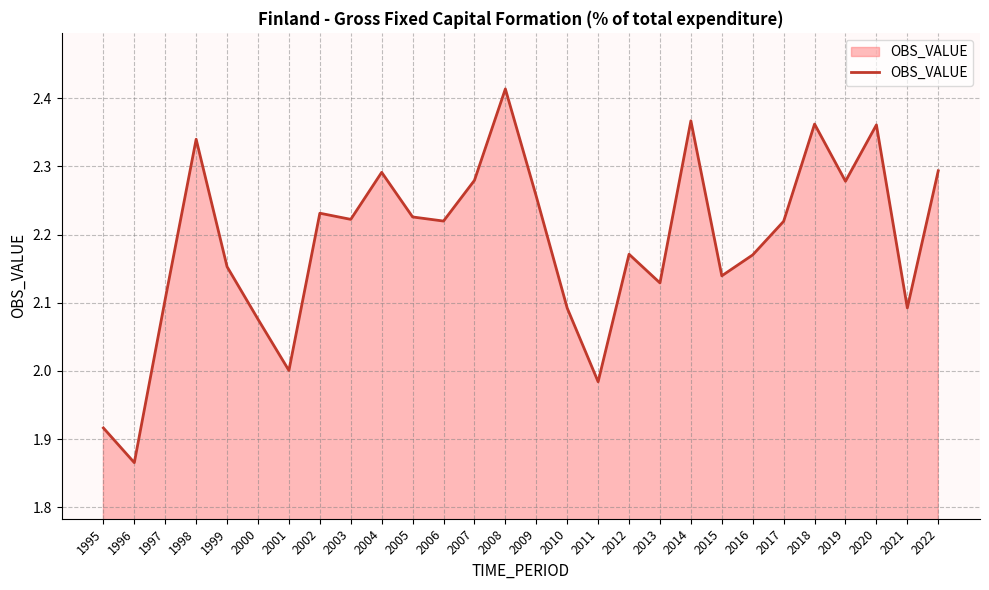

Which has a higher value, 1998 or 2017?

1998